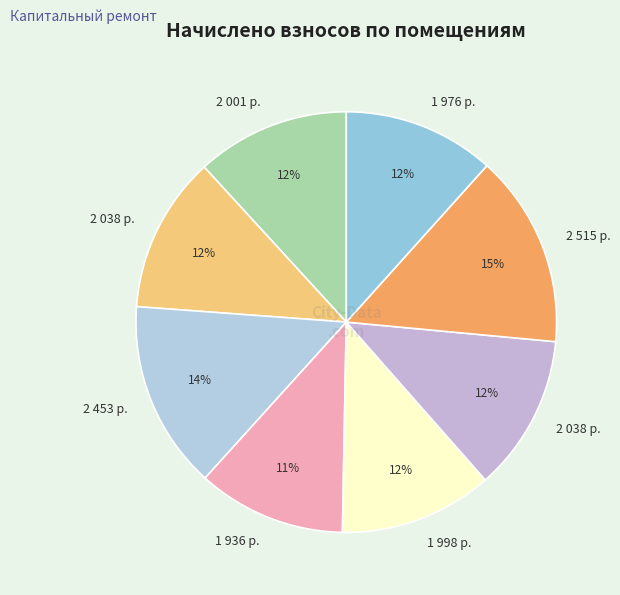

To the nearest percent, what is the average slice percentage?

12%